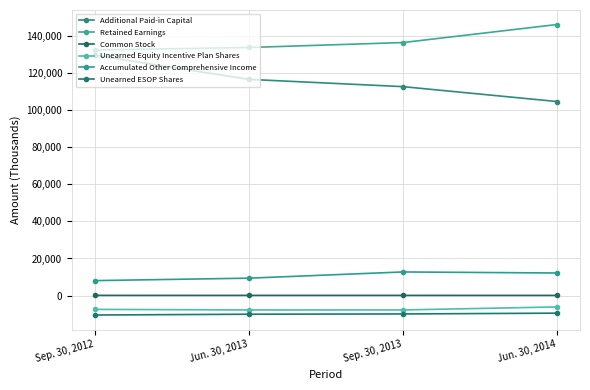

Which series has the largest range (max minus min)?

Additional Paid-in Capital